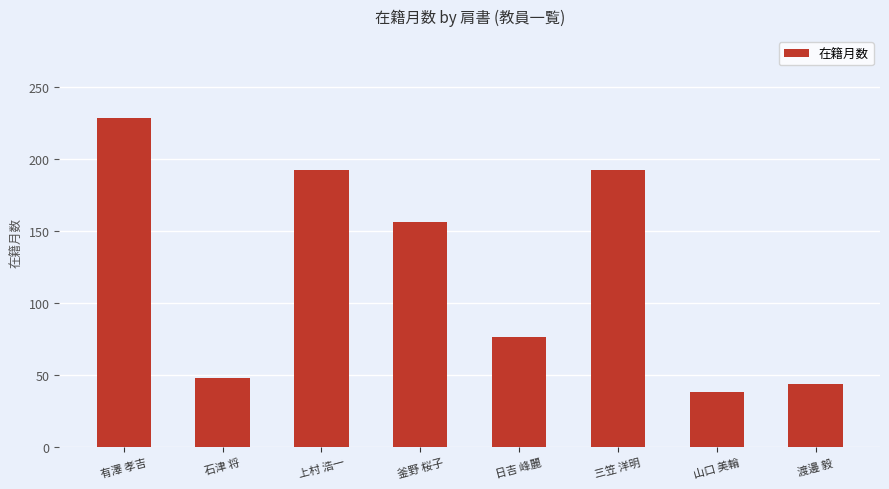

What is the difference between the second highest and minimum values?

154